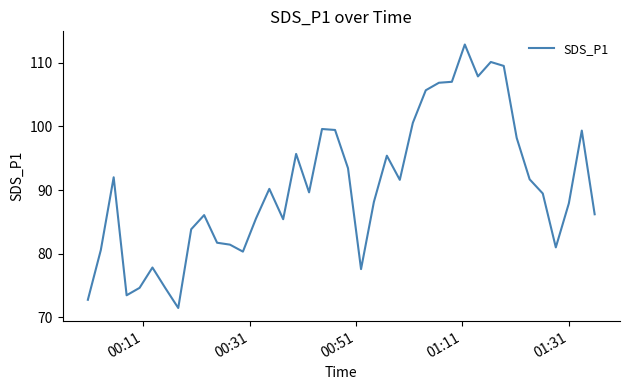

How many series are shown in this chart?

1